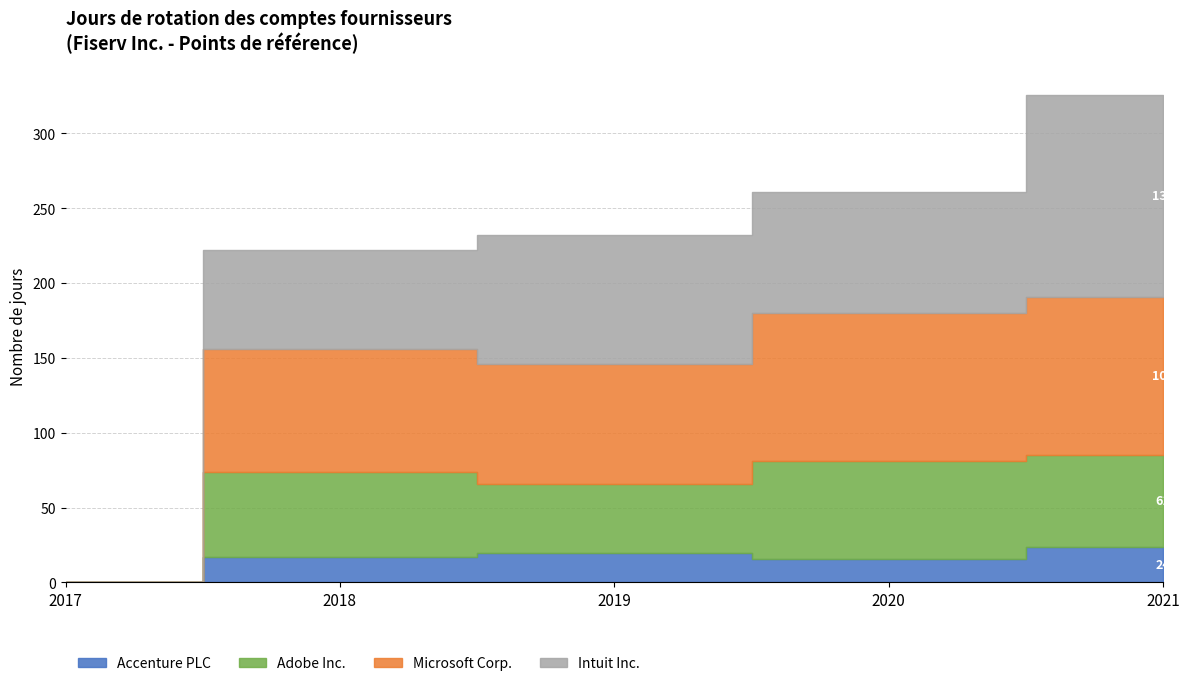

How many lines are shown in the chart?

4